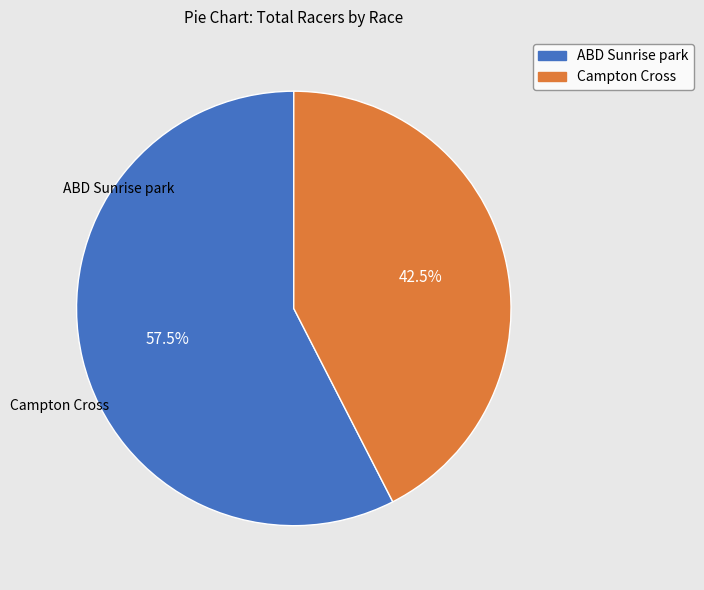

True or false: ABD Sunrise park accounts for 69% of the total.

False